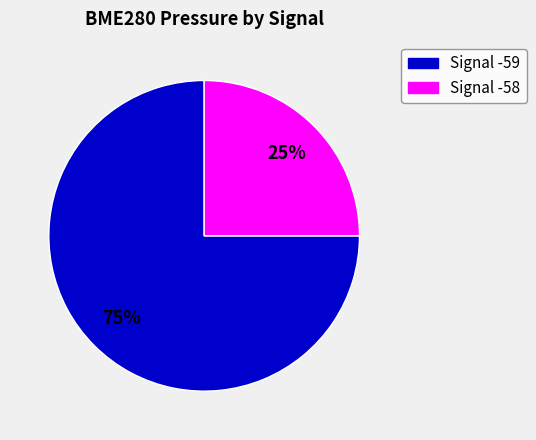

Is there any slice that represents more than half of the pie?

Yes